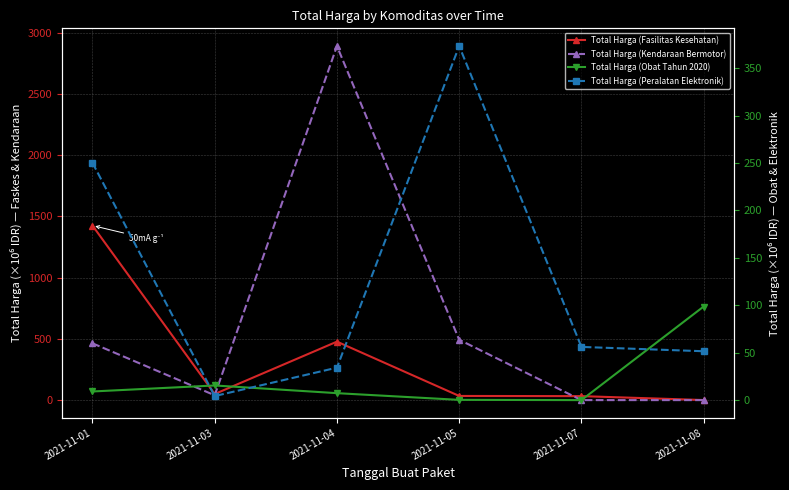

At how many categories does at least one series exceed 1482?

1